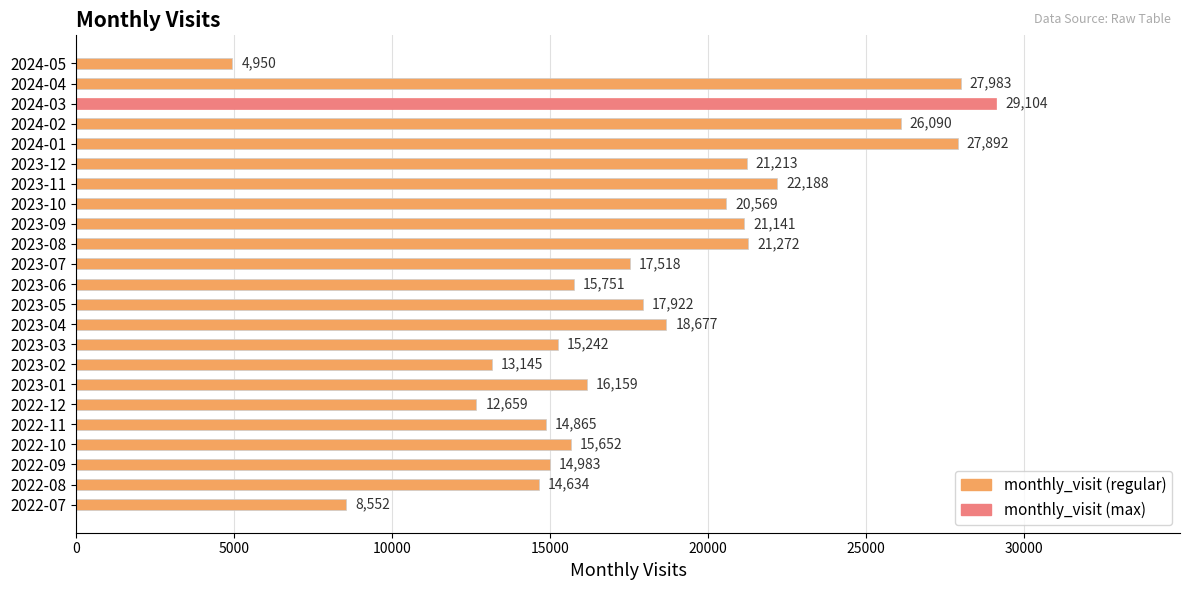

The value at 2023-02 is 13145. True or false?

True